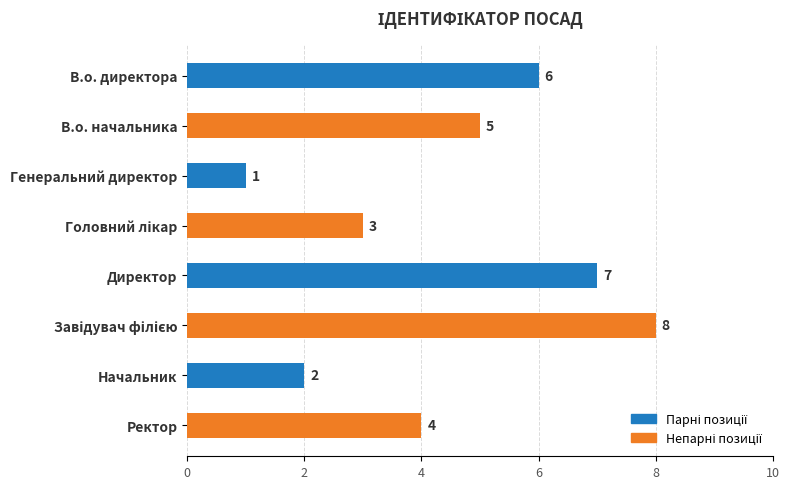

What is the minimum value shown in the chart?

1